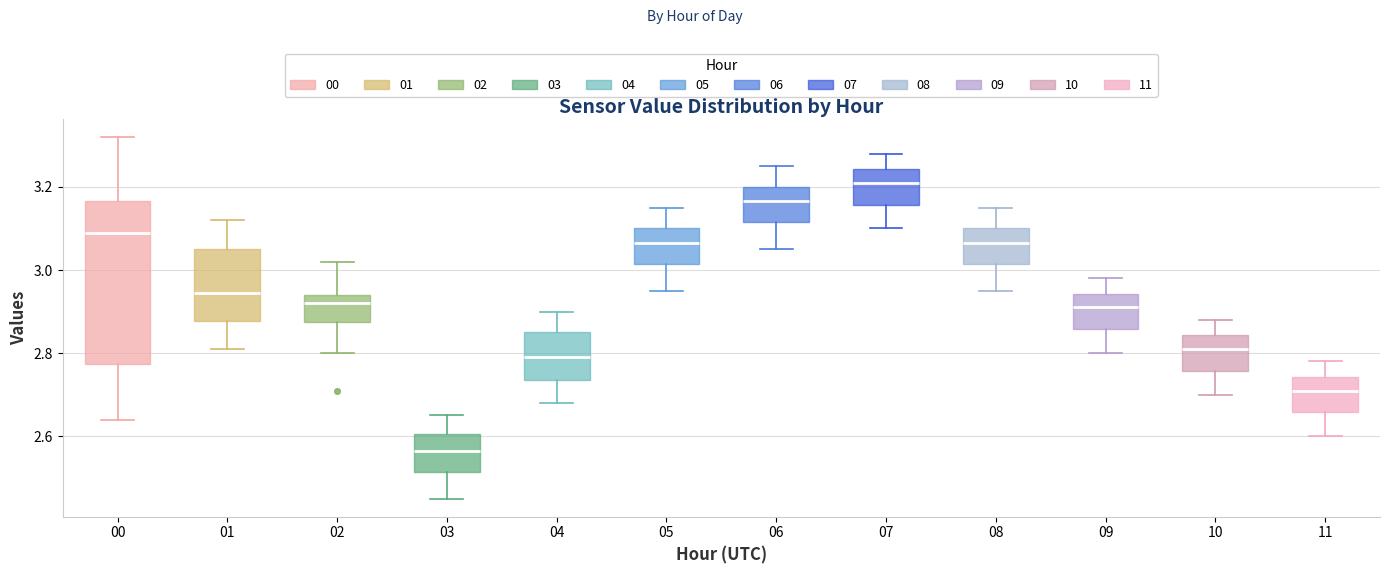

Reading left to right, transcribe this box plot: for each box, give where its median line is, the range the box spans, and where its two whiskers end, as read against the y-axis. The values are not printed on the chart, so give them approximately, as read against the axis.

00: median 3.10, box 2.78 to 3.16, whiskers 2.64 to 3.32
01: median 2.94, box 2.88 to 3.06, whiskers 2.82 to 3.12
02: median 2.92, box 2.88 to 2.94, whiskers 2.80 to 3.02
03: median 2.56, box 2.52 to 2.60, whiskers 2.46 to 2.66
04: median 2.80, box 2.74 to 2.86, whiskers 2.68 to 2.90
05: median 3.06, box 3.02 to 3.10, whiskers 2.96 to 3.16
06: median 3.16, box 3.12 to 3.20, whiskers 3.06 to 3.26
07: median 3.22, box 3.16 to 3.24, whiskers 3.10 to 3.28
08: median 3.06, box 3.02 to 3.10, whiskers 2.96 to 3.16
09: median 2.92, box 2.86 to 2.94, whiskers 2.80 to 2.98
10: median 2.82, box 2.76 to 2.84, whiskers 2.70 to 2.88
11: median 2.72, box 2.66 to 2.74, whiskers 2.60 to 2.78